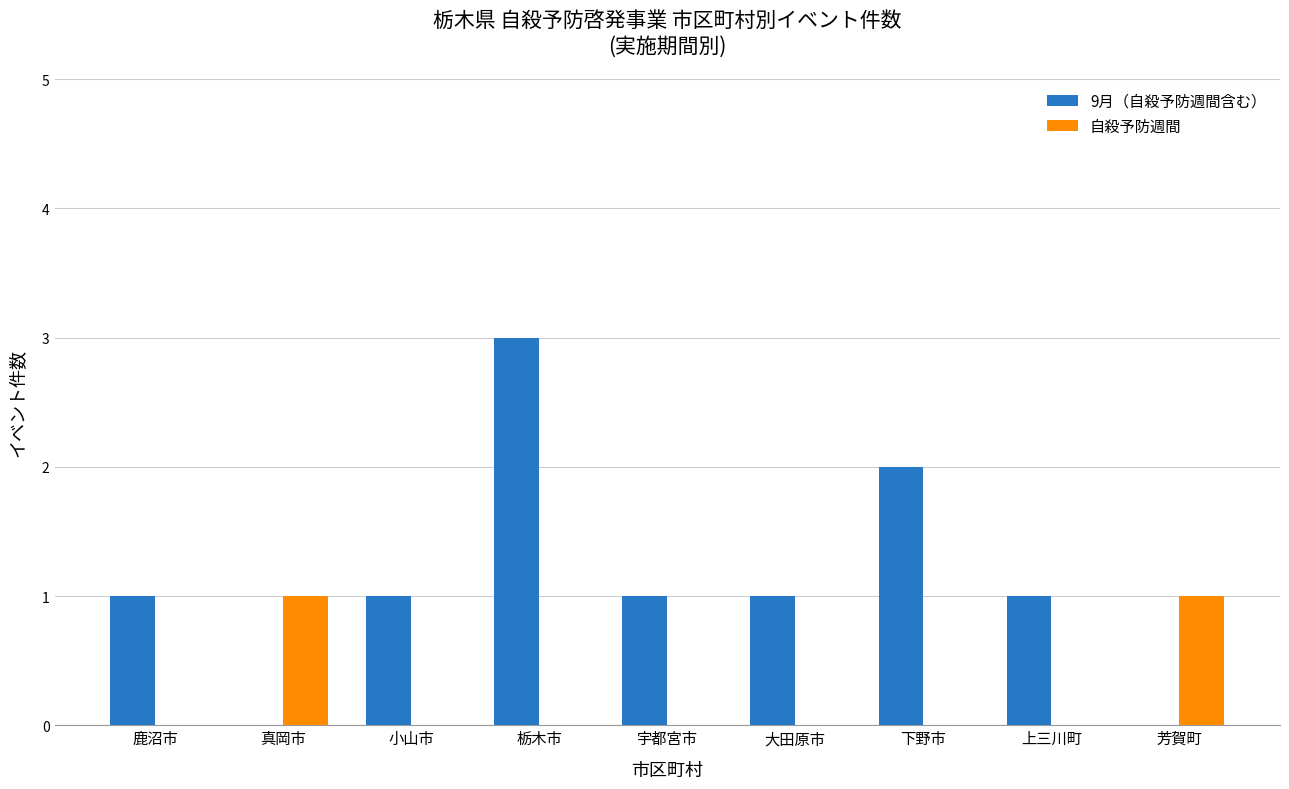

Which series has the largest total across all categories?

9月（自殺予防週間含む）